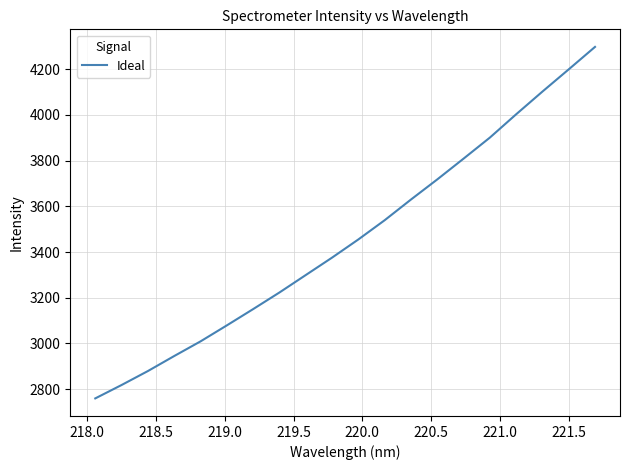

What is the minimum value shown in the chart?

2759.4